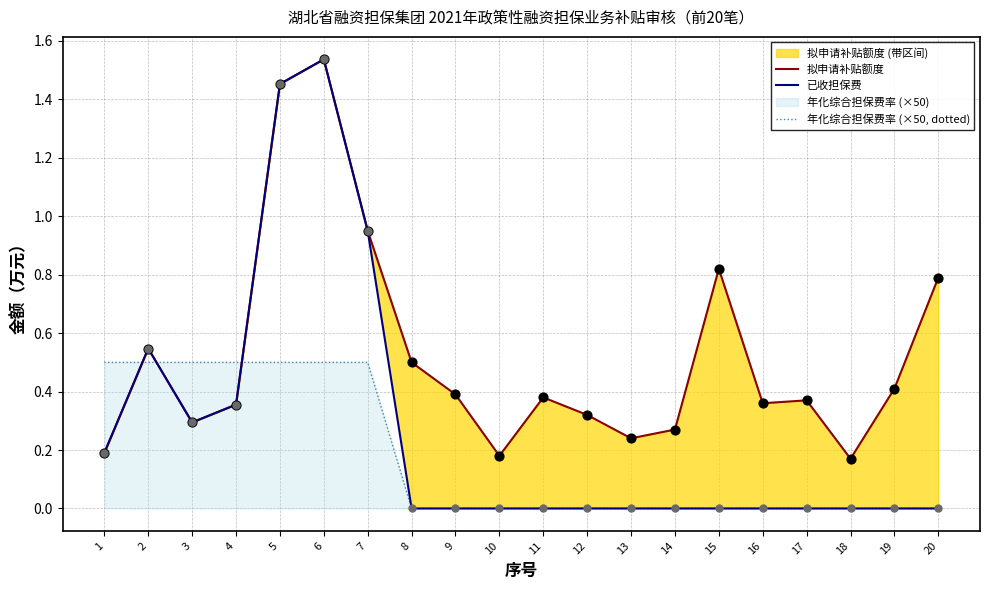

What is the highest value of the 年化综合担保费率 (×50, dotted) series?

0.5